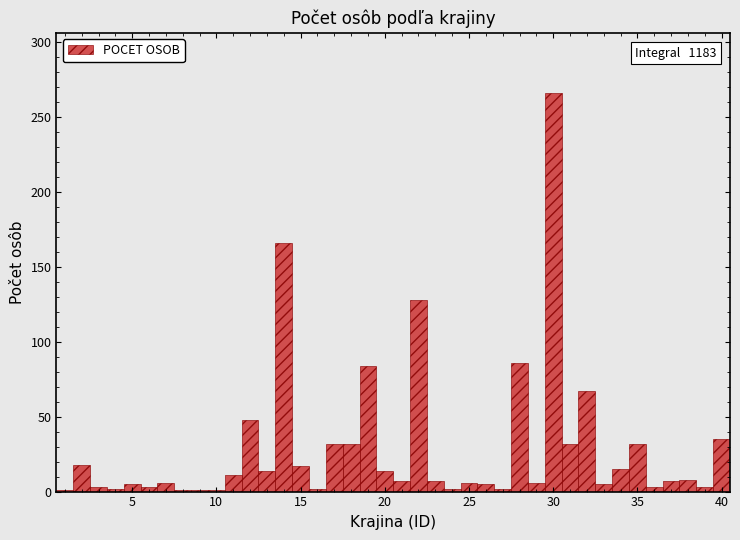

Around what value on the x-axis is the tallest bar? Give the approximate position of its centre, as read against the axis.

30.0